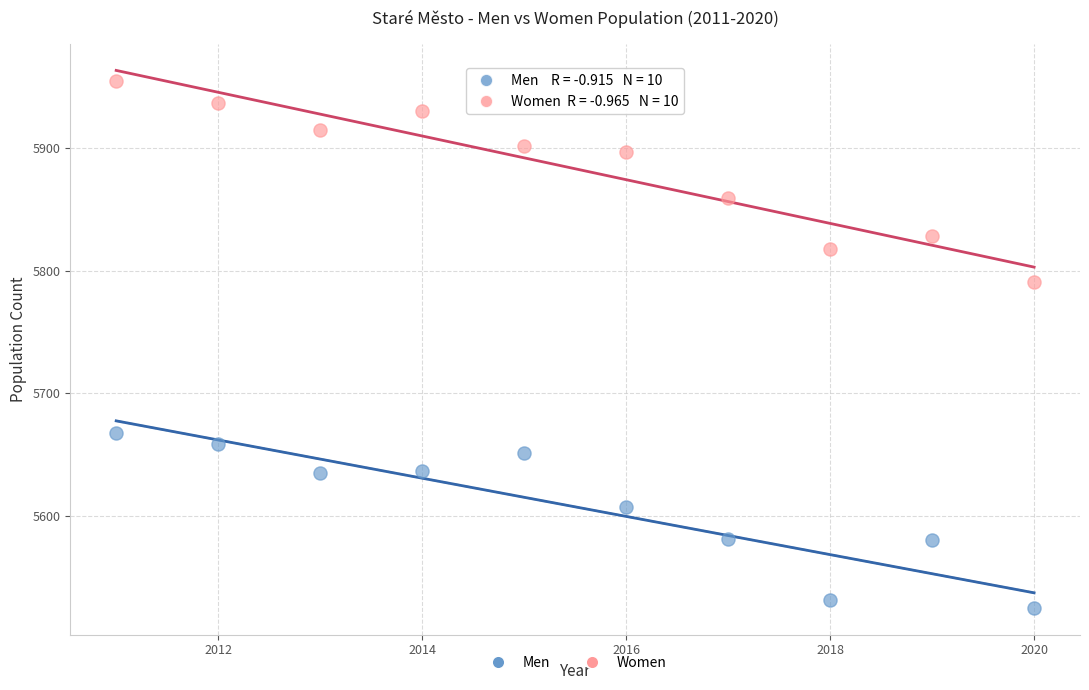

Which series contains the highest Y value?

Women